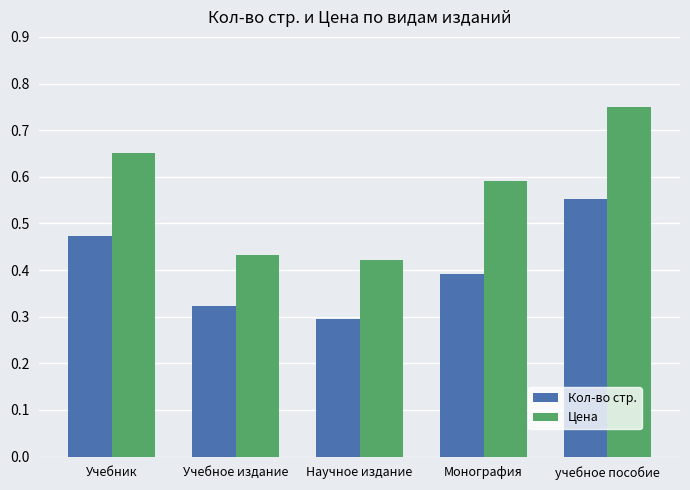

What is the sum of all Цена values?

2.8